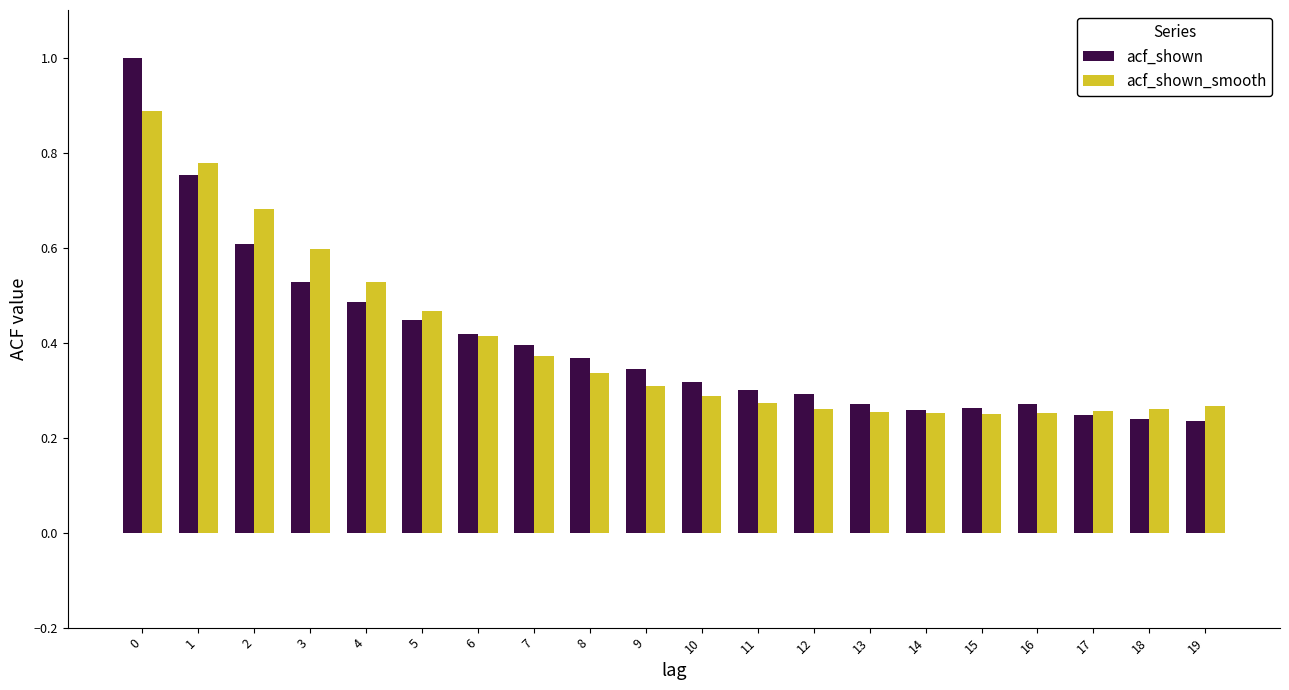

Is the value of acf_shown_smooth at 14 greater than the value of acf_shown at 1?

No